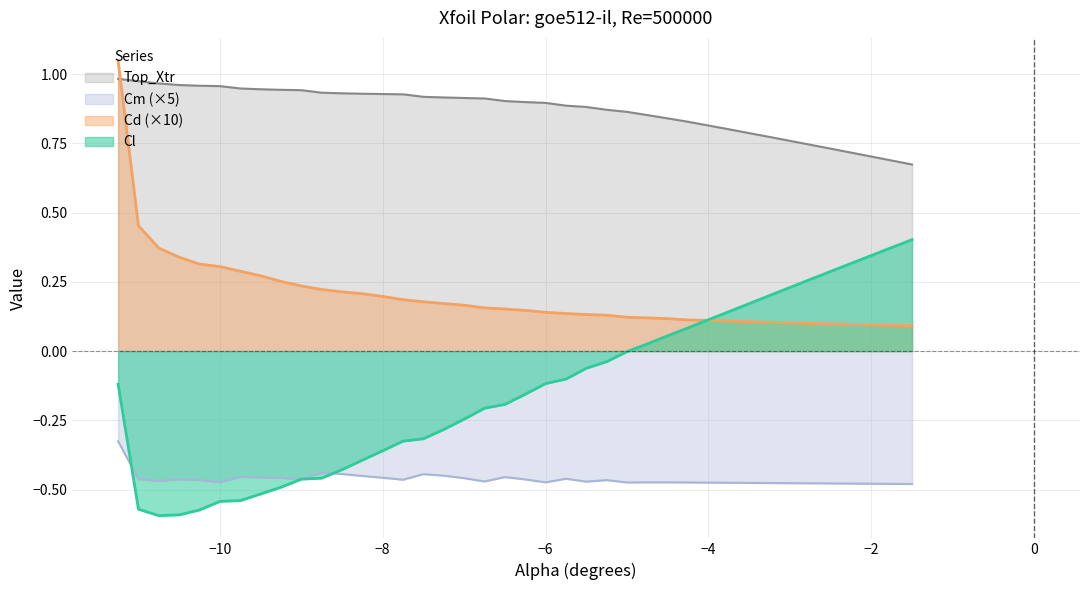

What is the difference between the maximum and minimum values in the Top_Xtr series?

0.3